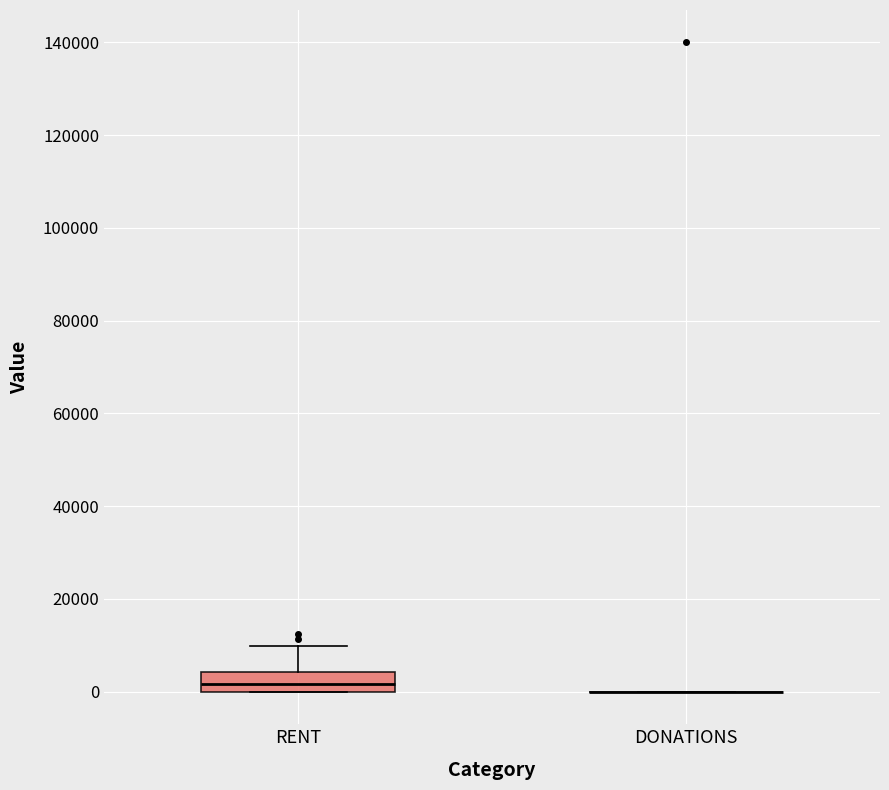

Reading left to right, transcribe this box plot: for each box, give where its median line is, the range the box spans, and where its two whiskers end, as read against the y-axis. The values are not printed on the chart, so give them approximately, as read against the axis.

RENT: median 2000, box 0 to 4000, whiskers 0 to 10000
DONATIONS: box collapsed to a line at 0, whiskers 0 to 0